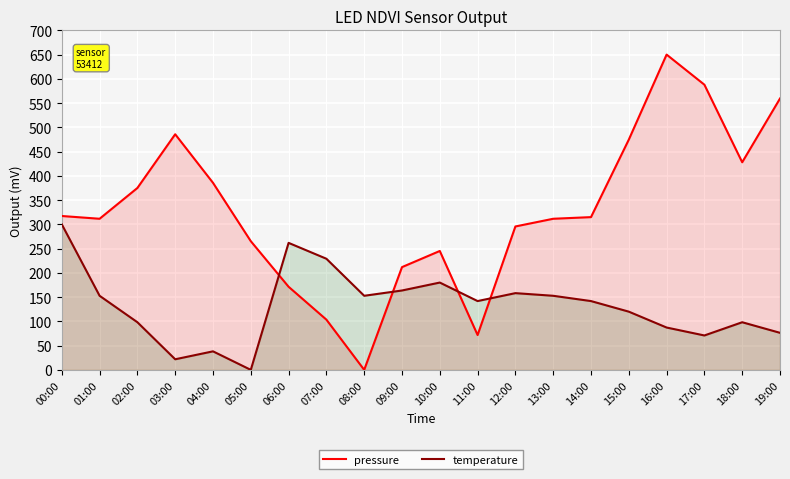

What is the average value of the temperature series?

132.3